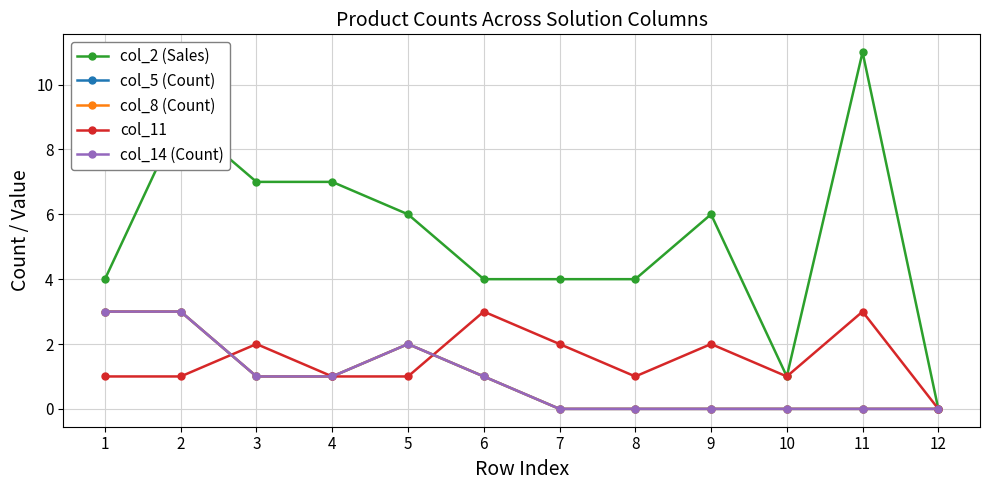

Which category has the lowest value across all series?

12